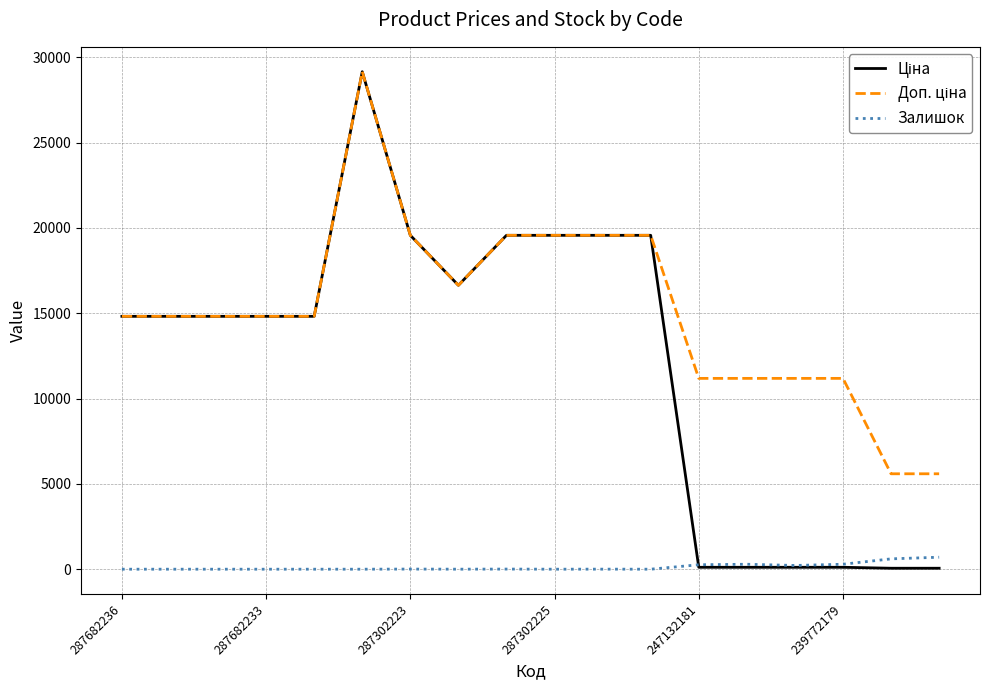

How many lines are shown in the chart?

3